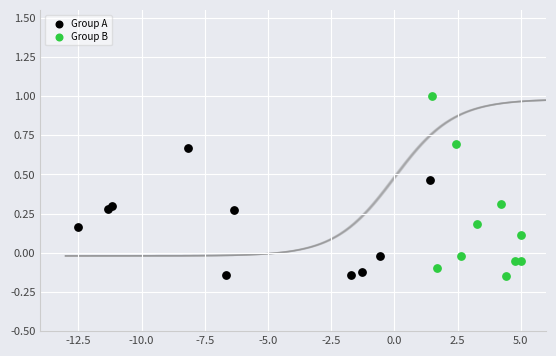

Which series has the largest Y range (max minus min)?

Group B